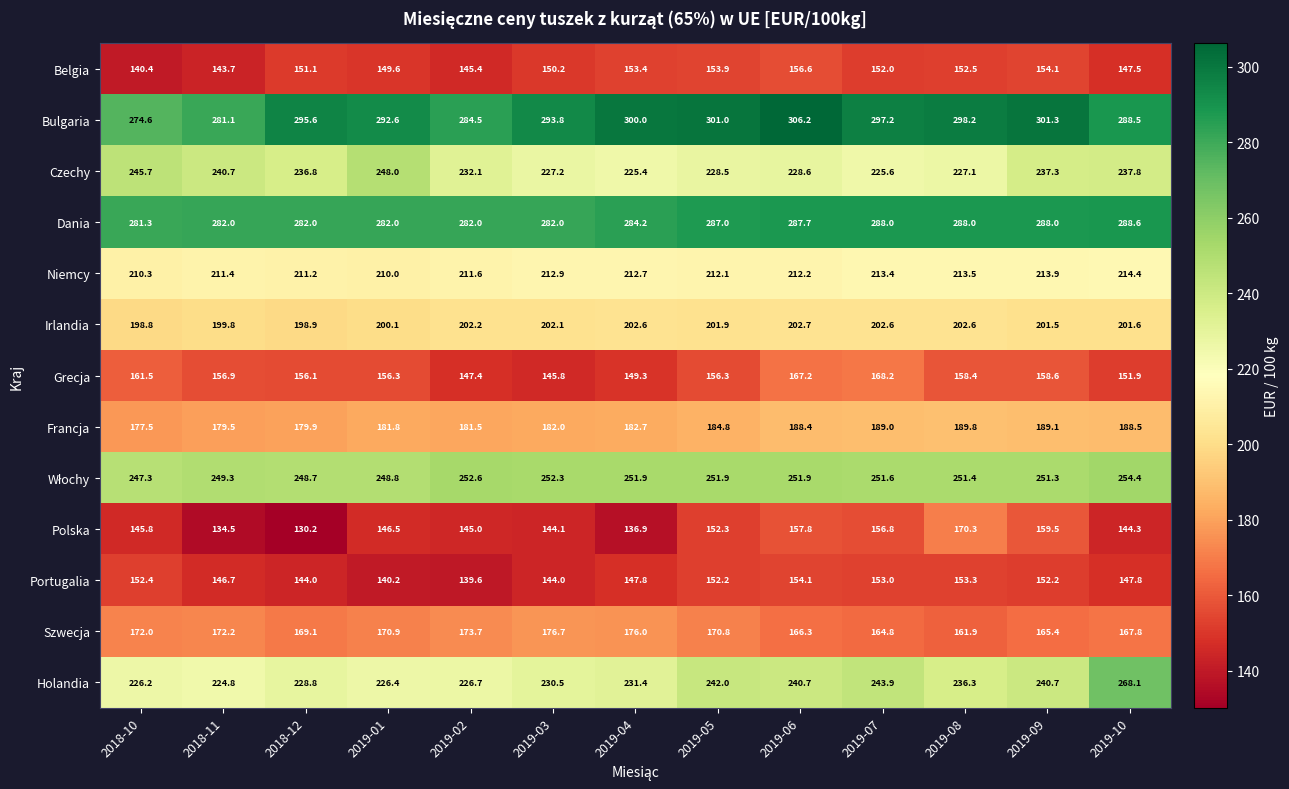

What is the difference between the maximum and minimum values in the Belgia series?

16.2